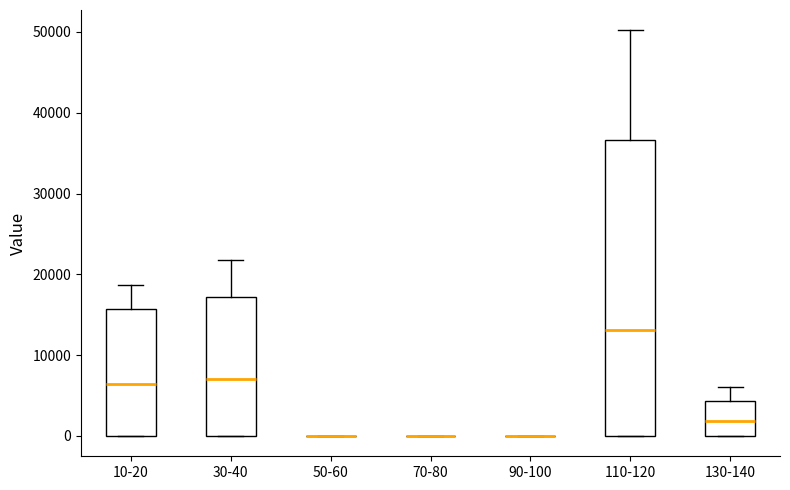

Reading left to right, transcribe this box plot: for each box, give where its median line is, the range the box spans, and where its two whiskers end, as read against the y-axis. The values are not printed on the chart, so give them approximately, as read against the axis.

10-20: median 6000, box 0 to 16000, whiskers 0 to 19000
30-40: median 7000, box 0 to 17000, whiskers 0 to 22000
50-60: box collapsed to a line at 0, whiskers 0 to 0
70-80: box collapsed to a line at 0, whiskers 0 to 0
90-100: box collapsed to a line at 0, whiskers 0 to 0
110-120: median 13000, box 0 to 37000, whiskers 0 to 50000
130-140: median 2000, box 0 to 4000, whiskers 0 to 6000